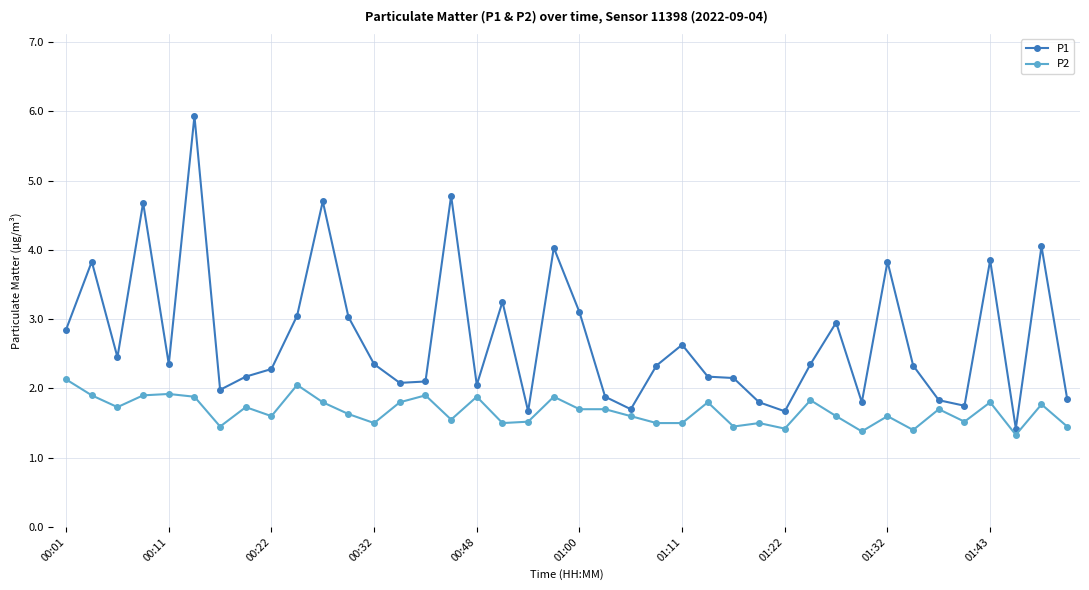

True or false: P2 has more than 2 points higher than both neighbors.

True